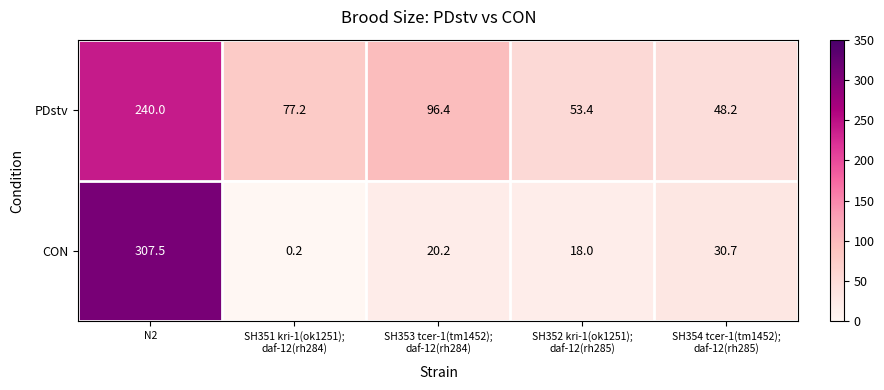

Count the number of data series in this chart.

2